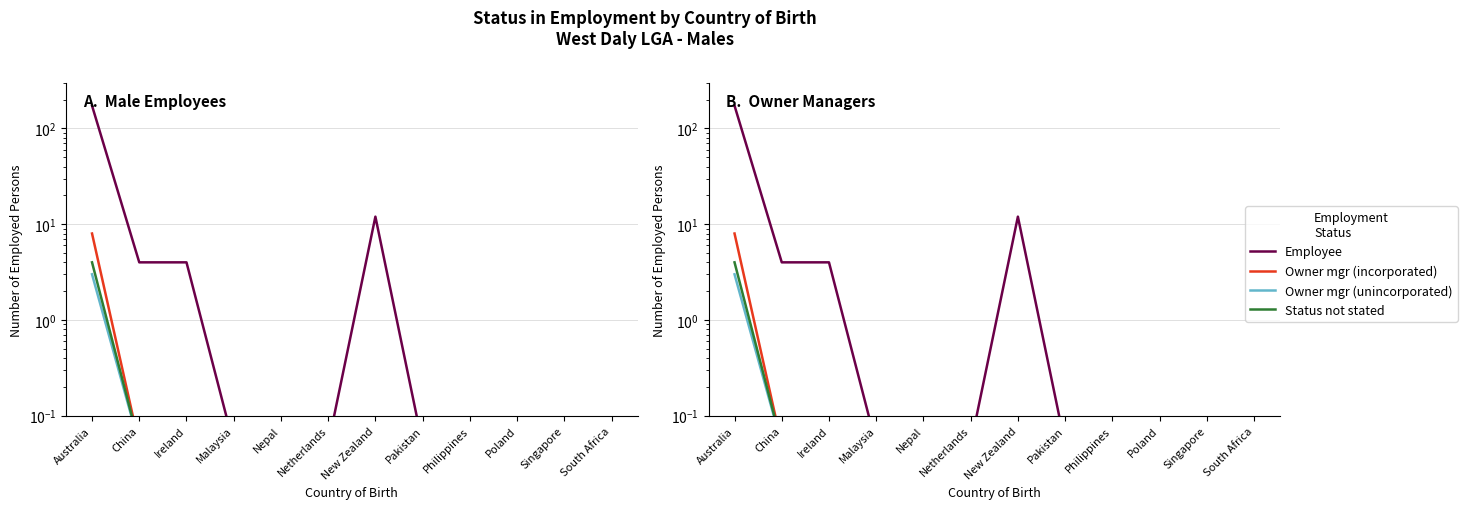

What is the difference between the Employee values at Pakistan and China?

4.0